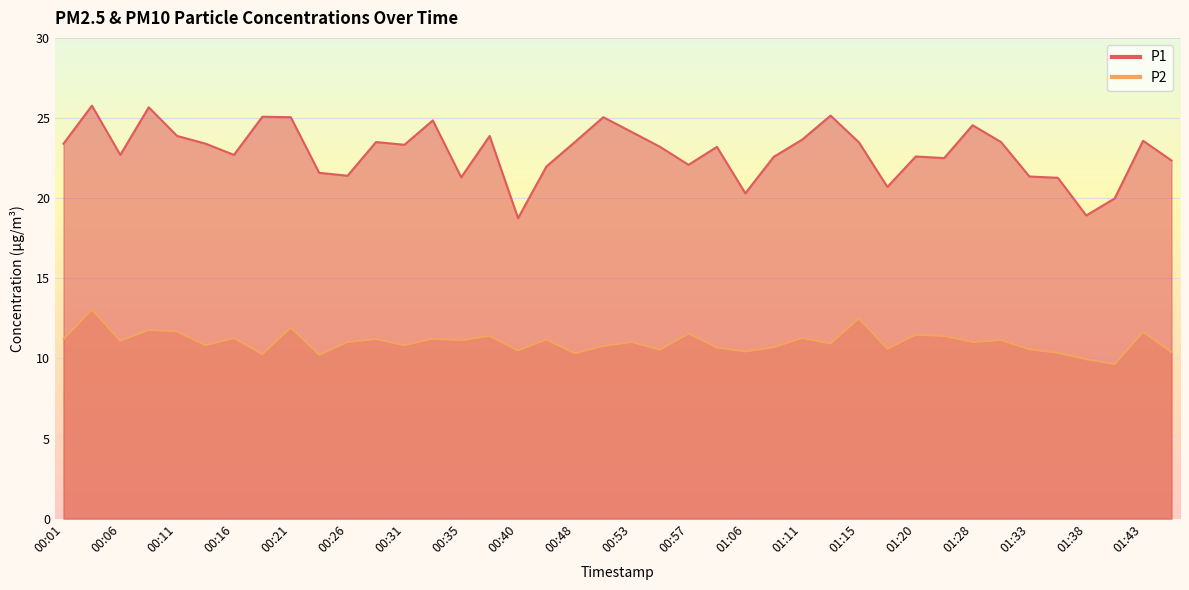

True or false: P1 has a value of 8.3 at 00:16.

False